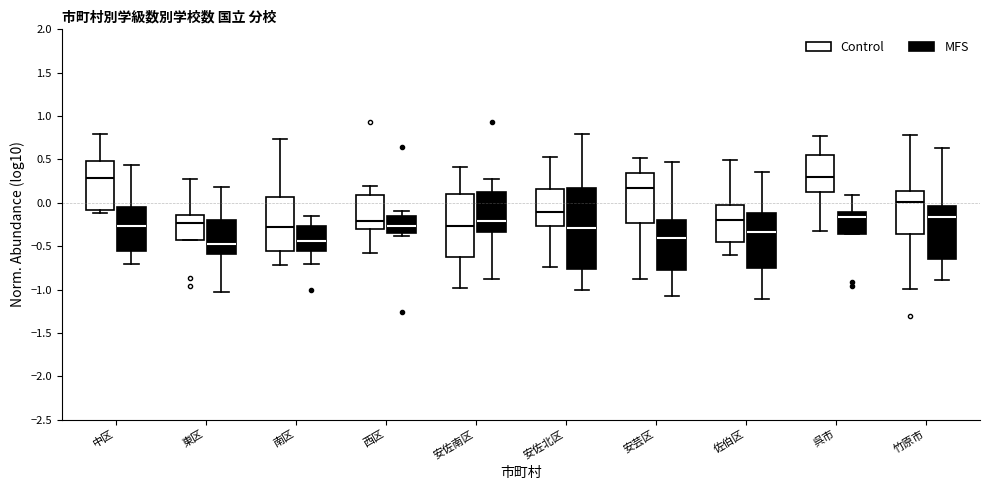

Reading left to right, read every box against the y-axis: the position of its median line, the range the box covers, and the ends of its whiskers. The values are not printed on the chart, so give them approximately, as read against the axis.

中区 (Control): median 0.30, box -0.10 to 0.50, whiskers -0.10 (just below the box's lower edge) to 0.80
中区 (MFS): median -0.25, box -0.55 to -0.05, whiskers -0.70 to 0.45
東区 (Control): median -0.25, box -0.45 to -0.15, whiskers -0.45 to 0.25
東区 (MFS): median -0.50, box -0.60 to -0.20, whiskers -1.05 to 0.20
南区 (Control): median -0.30, box -0.55 to 0.05, whiskers -0.70 to 0.75
南区 (MFS): median -0.45, box -0.55 to -0.25, whiskers -0.70 to -0.15
西区 (Control): median -0.20, box -0.30 to 0.10, whiskers -0.60 to 0.20
西区 (MFS): median -0.25, box -0.35 to -0.15, whiskers -0.40 to -0.10
安佐南区 (Control): median -0.25, box -0.60 to 0.10, whiskers -1.00 to 0.40
安佐南区 (MFS): median -0.20, box -0.35 to 0.10, whiskers -0.90 to 0.25
安佐北区 (Control): median -0.10, box -0.25 to 0.15, whiskers -0.75 to 0.55
安佐北区 (MFS): median -0.30, box -0.75 to 0.15, whiskers -1.00 to 0.80
安芸区 (Control): median 0.15, box -0.25 to 0.35, whiskers -0.90 to 0.50
安芸区 (MFS): median -0.40, box -0.80 to -0.20, whiskers -1.10 to 0.45
佐伯区 (Control): median -0.20, box -0.45 to -0.05, whiskers -0.60 to 0.50
佐伯区 (MFS): median -0.35, box -0.75 to -0.10, whiskers -1.10 to 0.35
呉市 (Control): median 0.30, box 0.15 to 0.55, whiskers -0.30 to 0.75
呉市 (MFS): median -0.15, box -0.35 to -0.10, whiskers -0.35 to 0.10
竹原市 (Control): median 0.00, box -0.35 to 0.15, whiskers -1.00 to 0.80
竹原市 (MFS): median -0.15, box -0.65 to -0.05, whiskers -0.90 to 0.65